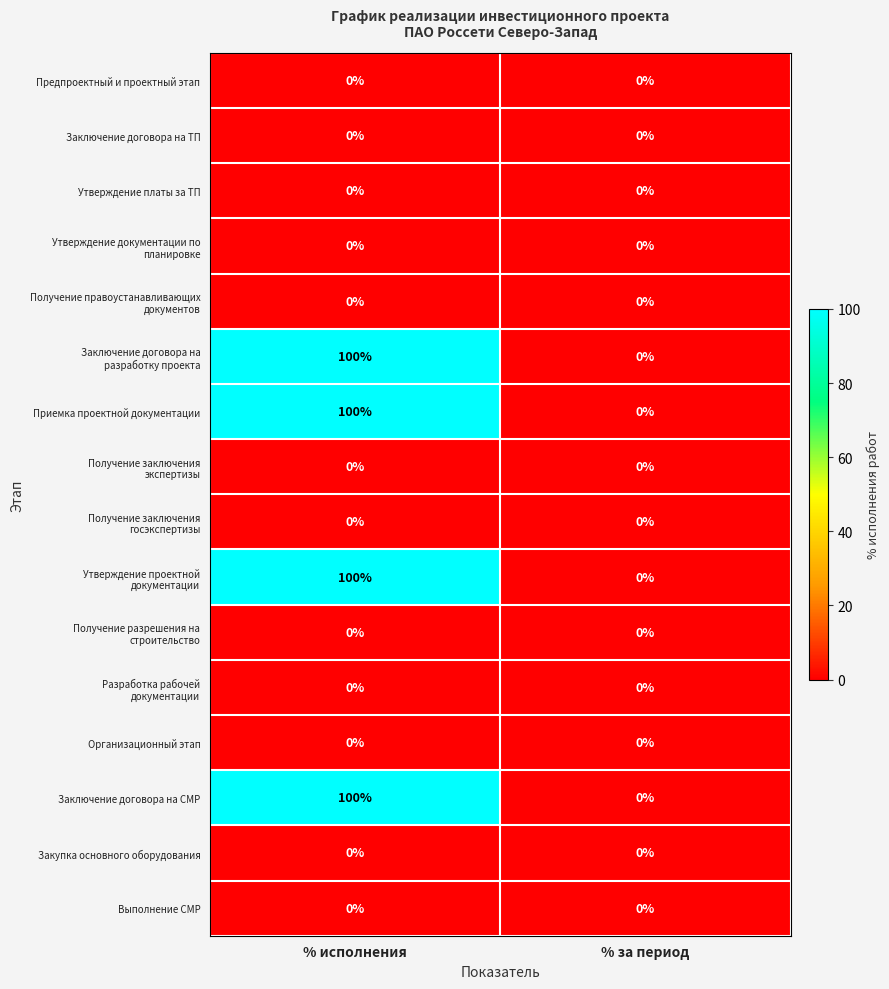

The Приемка проектной документации series shows 45 at % за период. True or false?

False